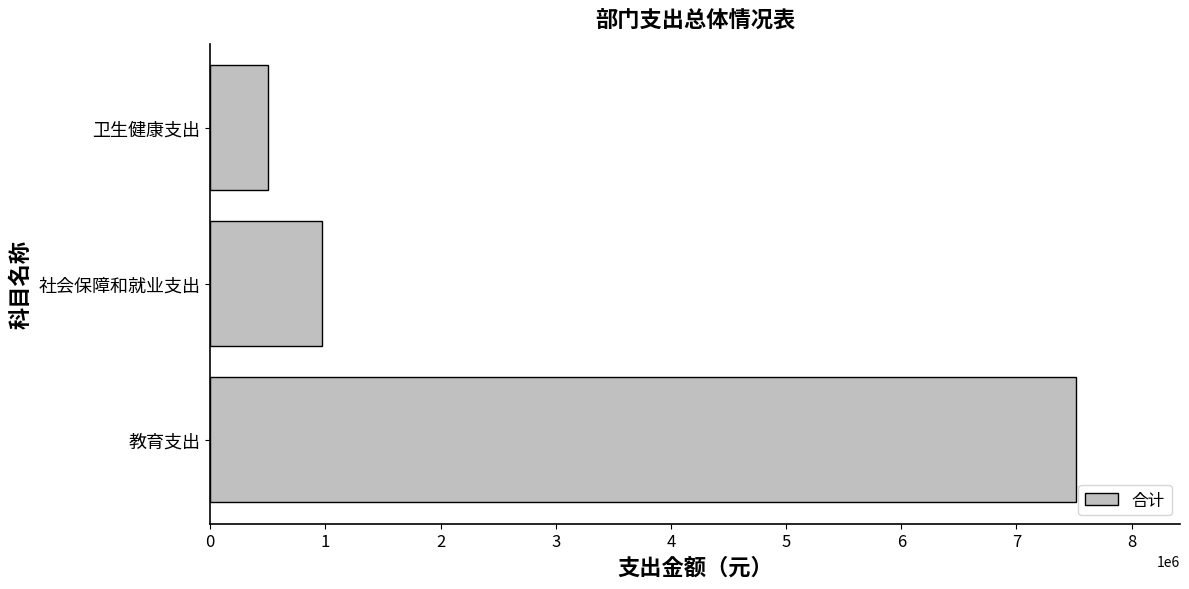

How many bars are there in total?

3